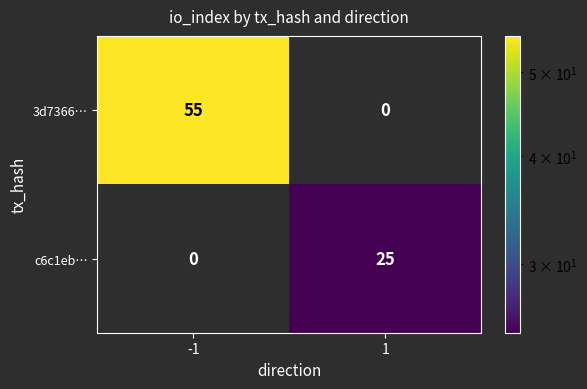

The 3d7366… series shows 0 at 1. True or false?

True